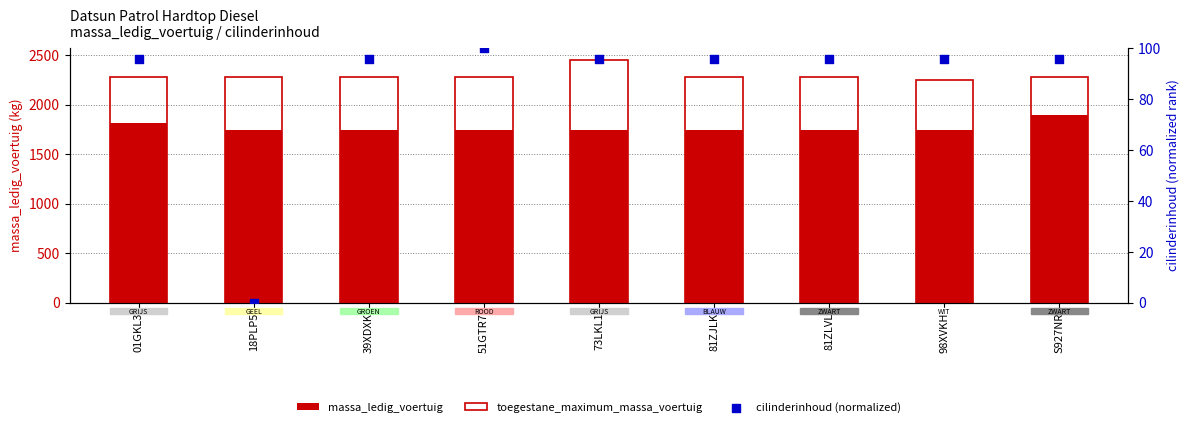

What are all the series names shown in the legend?

massa_ledig_voertuig, toegestane_maximum_massa_voertuig, cilinderinhoud (normalized)